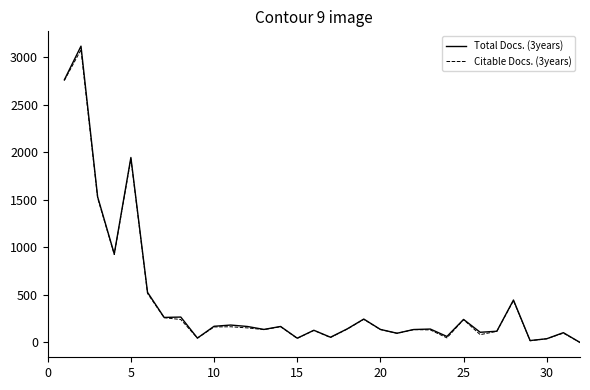

Which series has the widest spread of values?

Total Docs. (3years)